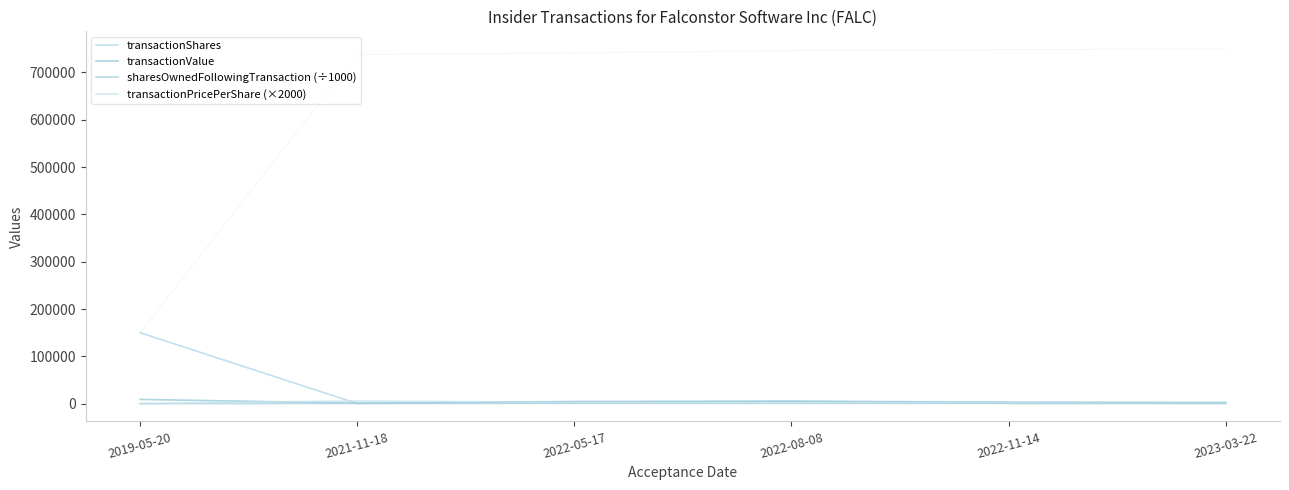

At which category does transactionValue reach its first local valley?

2021-11-18